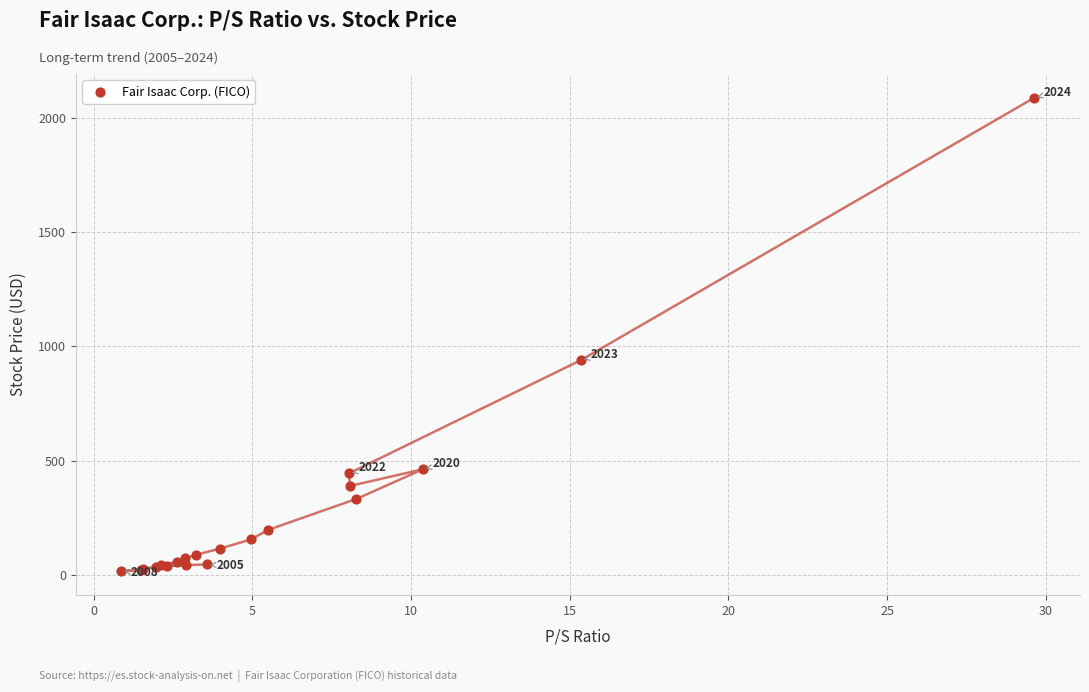

What Y value in the scatter plot is closest to 1052?

940.4